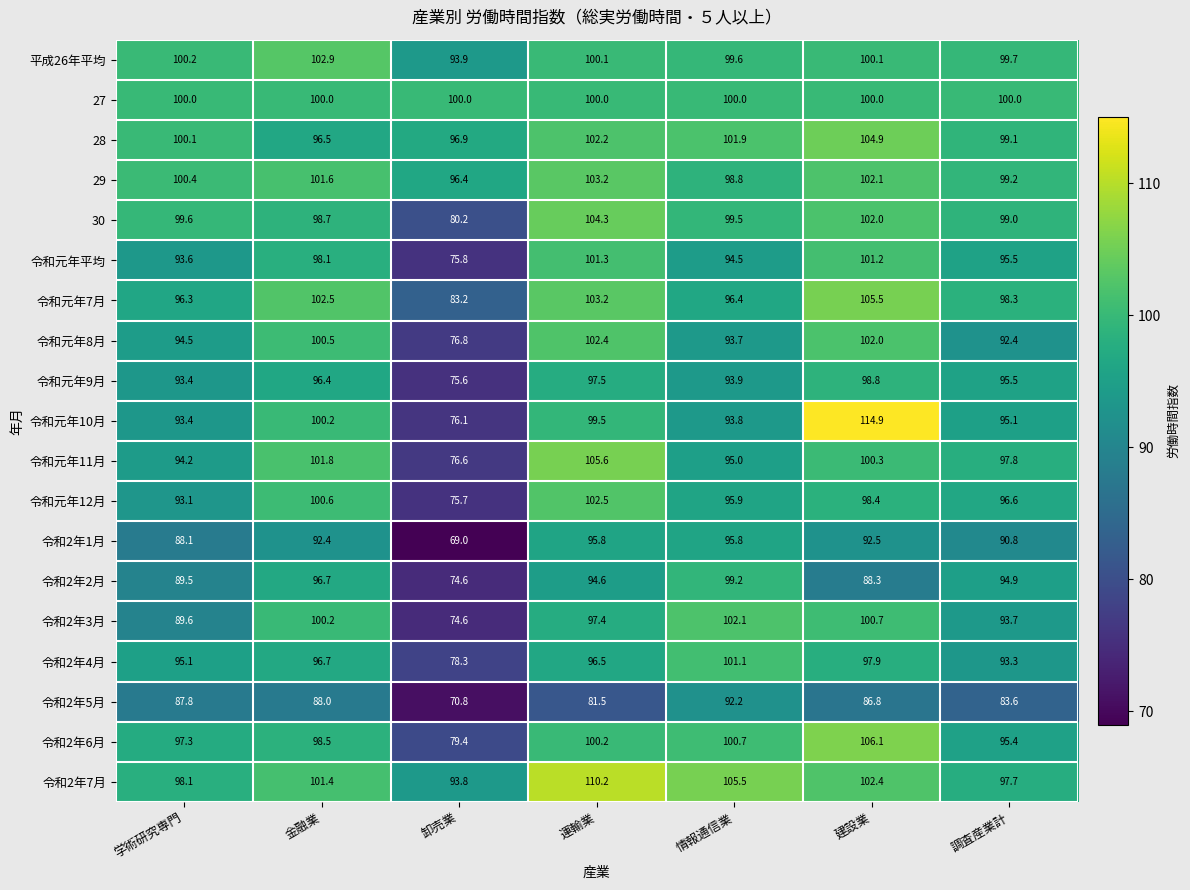

Where does the 令和元年9月 series first go above 95?

金融業